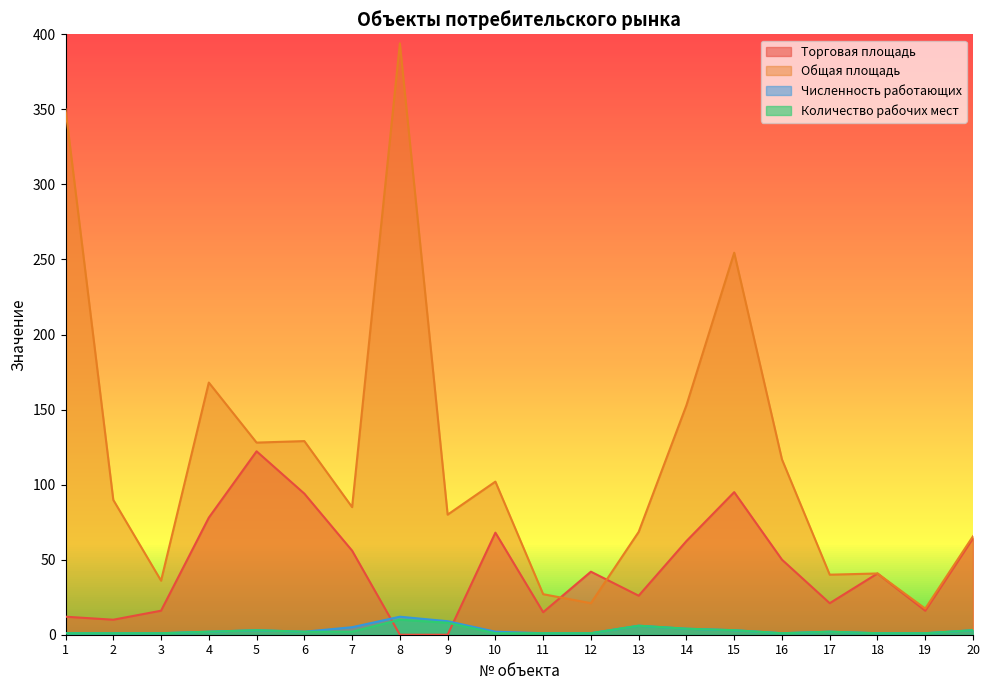

What is the value of the Количество рабочих мест point at the 2nd from the left?

1.0